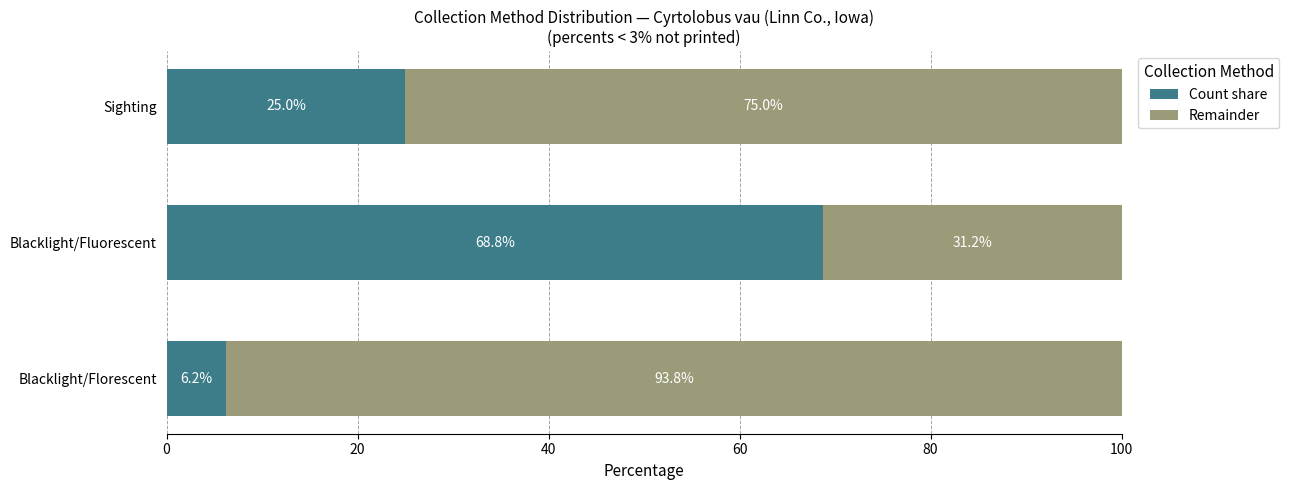

At which label is Count share closest to 37?

Sighting